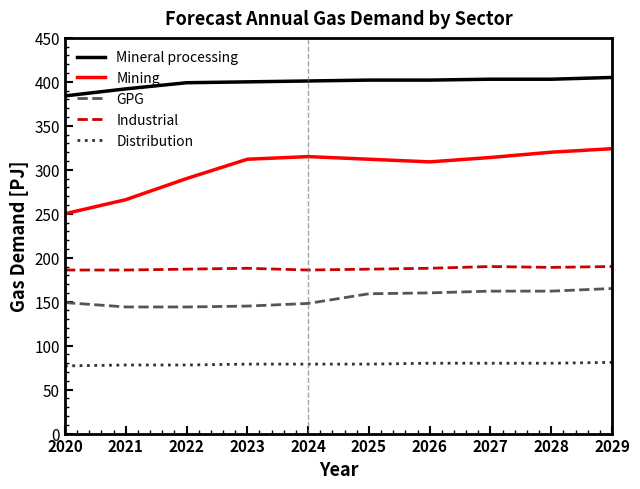

True or false: Mining has a value of 312 at 2025.

True